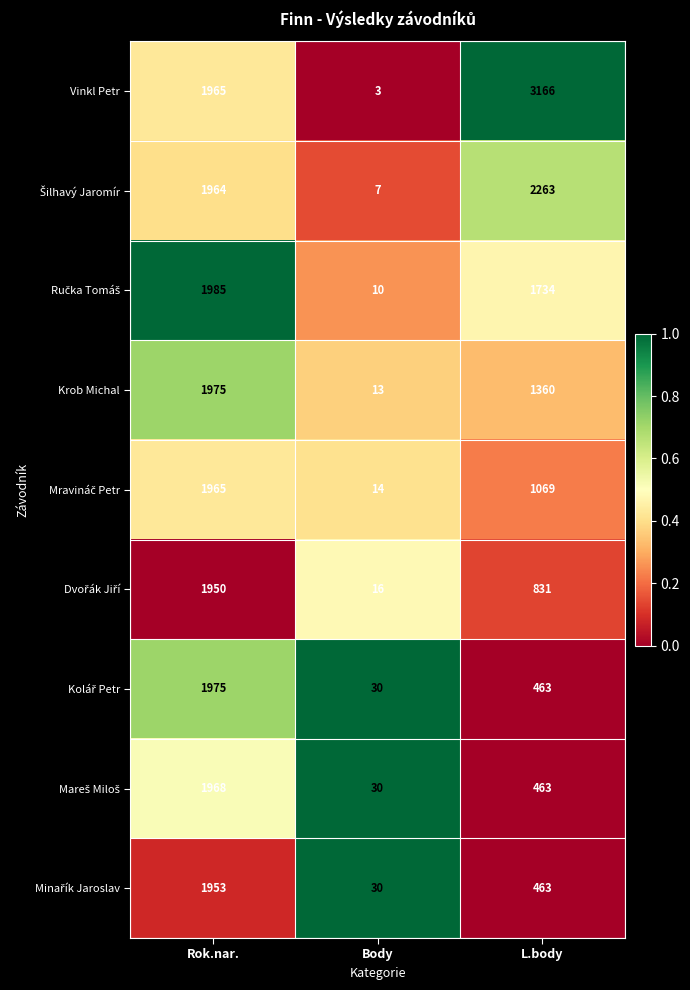

The value of Vinkl Petr at Rok.nar. is 3074. True or false?

False